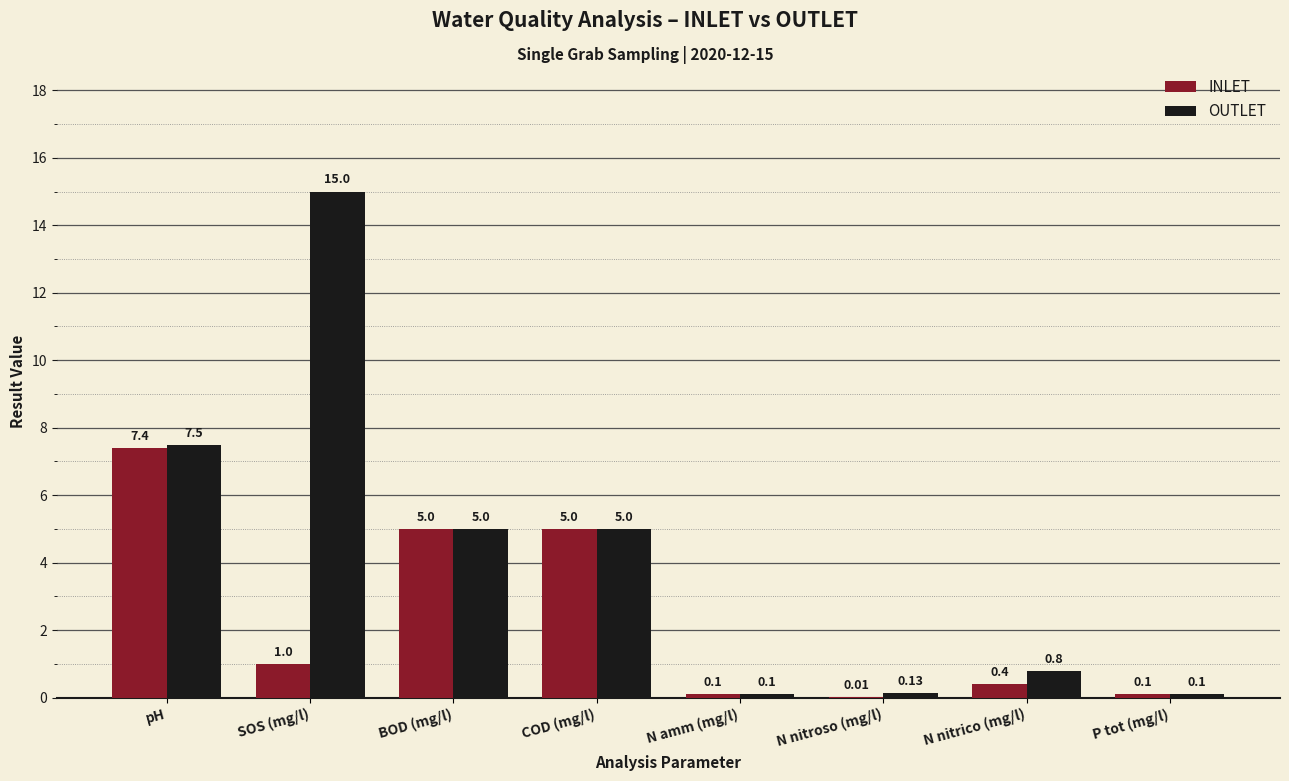

True or false: INLET has a value of 1.6 at SOS (mg/l).

False